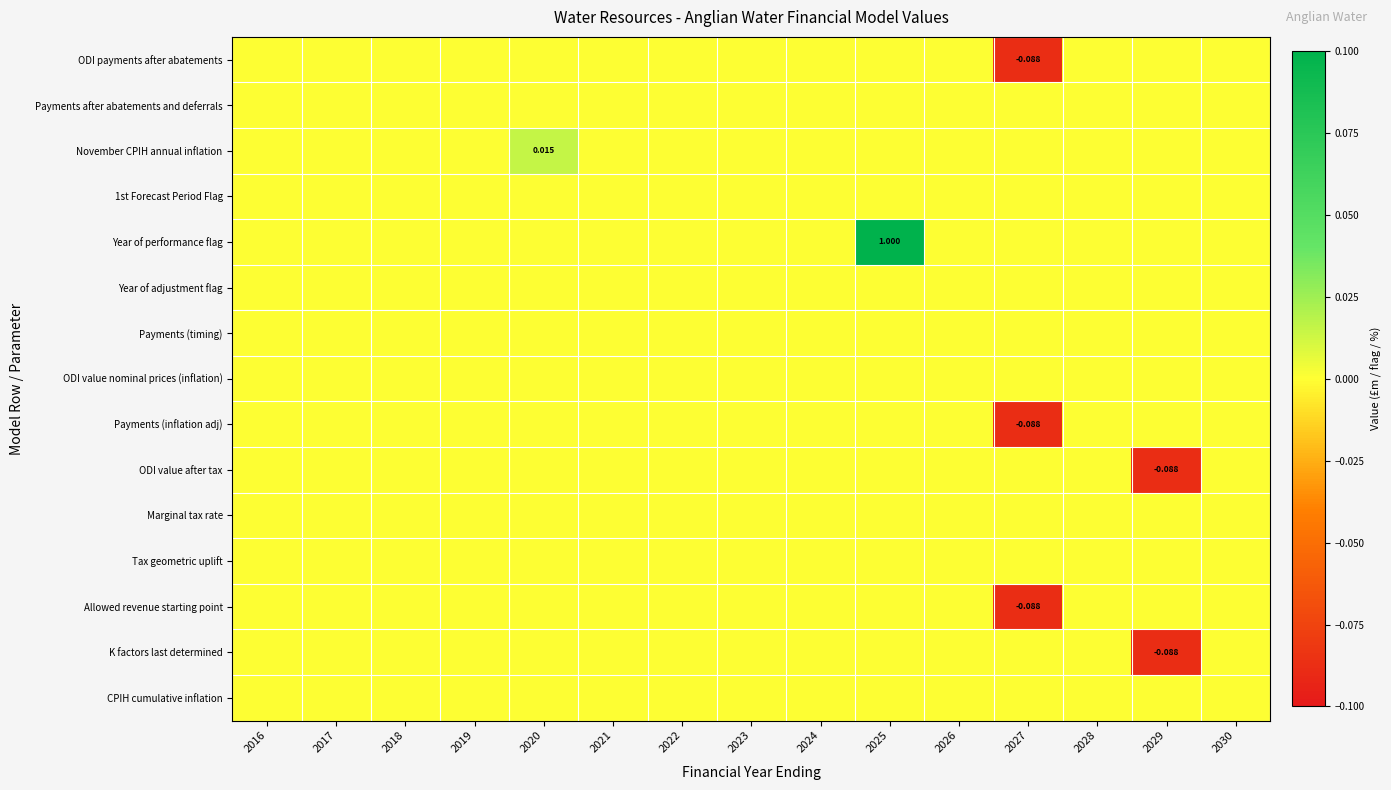

At which label does Payments (timing) reach its minimum?

2016